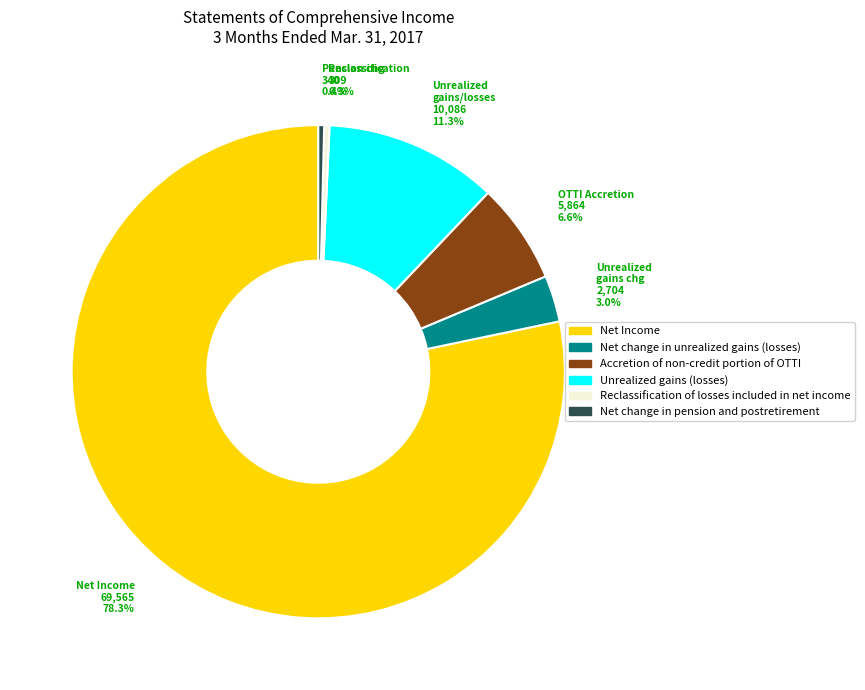

The Unrealized gains (losses) slice represents 11% of the pie. True or false?

True